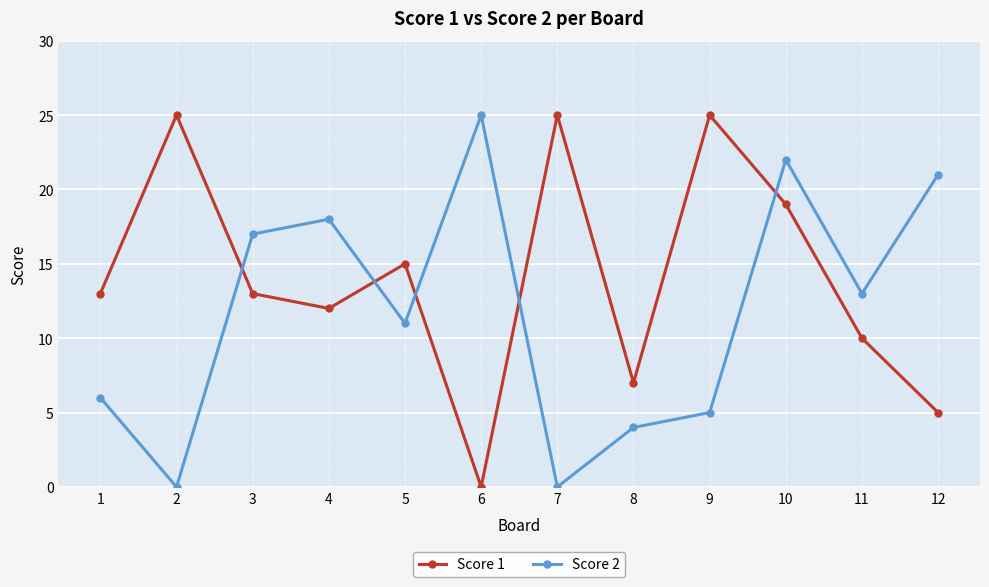

Which category has the lowest value in the Score 1 series?

6